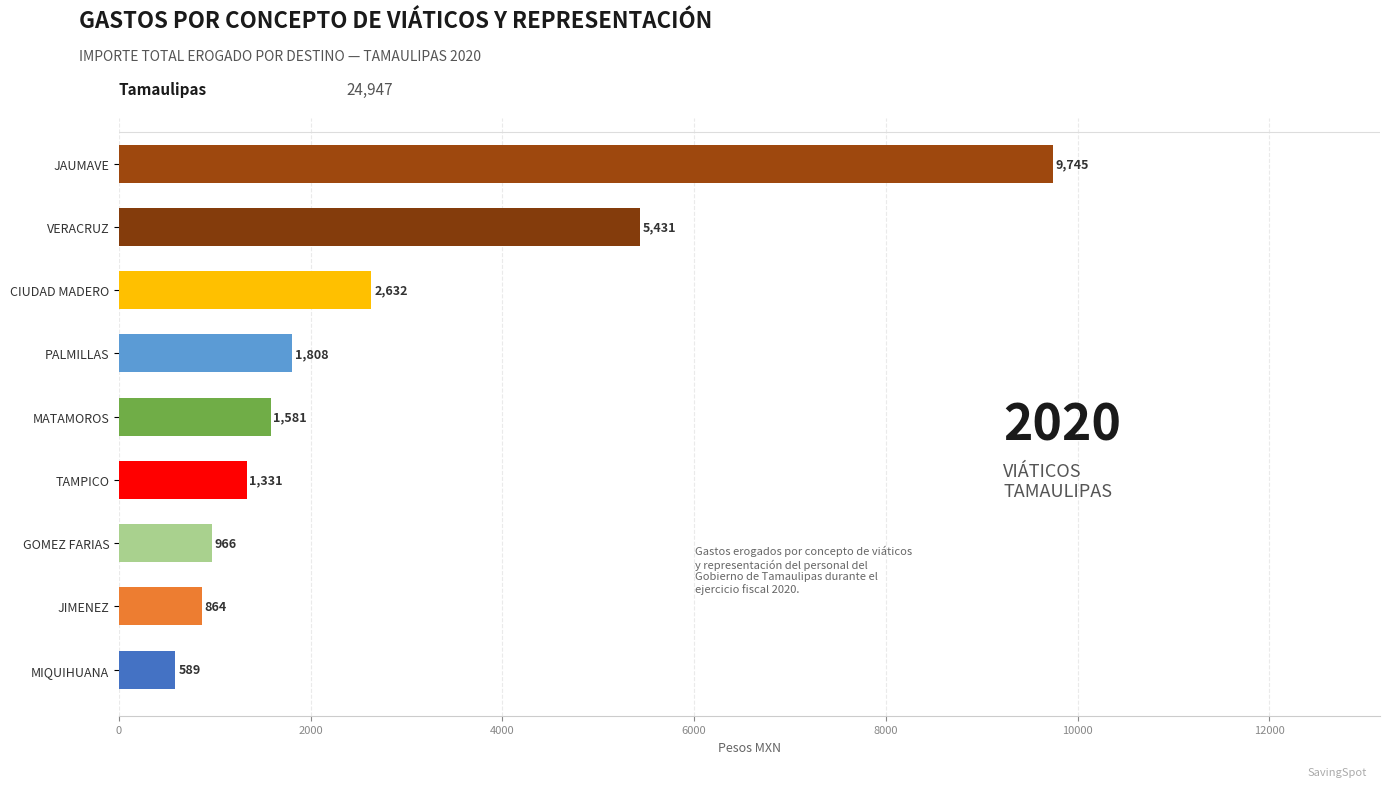

How many bars are there in total?

9